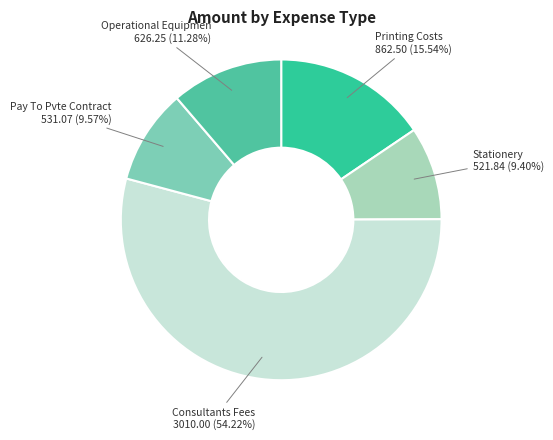

How many segments does this pie chart have?

5